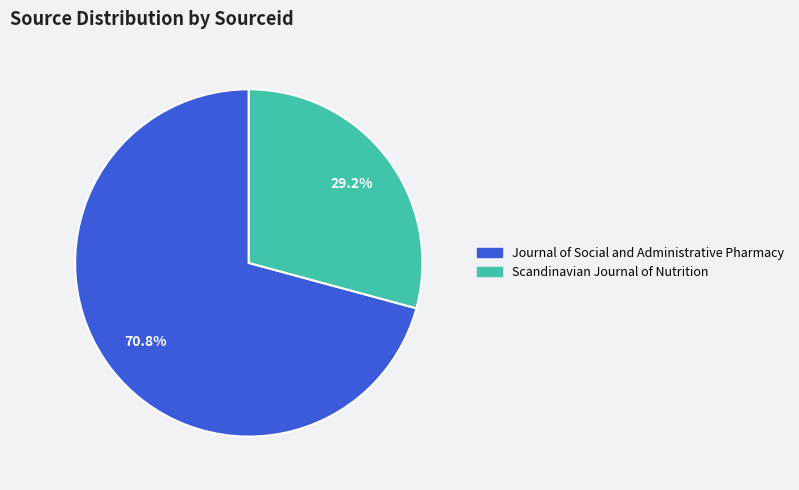

Which has a higher value, Journal of Social and Administrative Pharmacy or Scandinavian Journal of Nutrition?

Journal of Social and Administrative Pharmacy